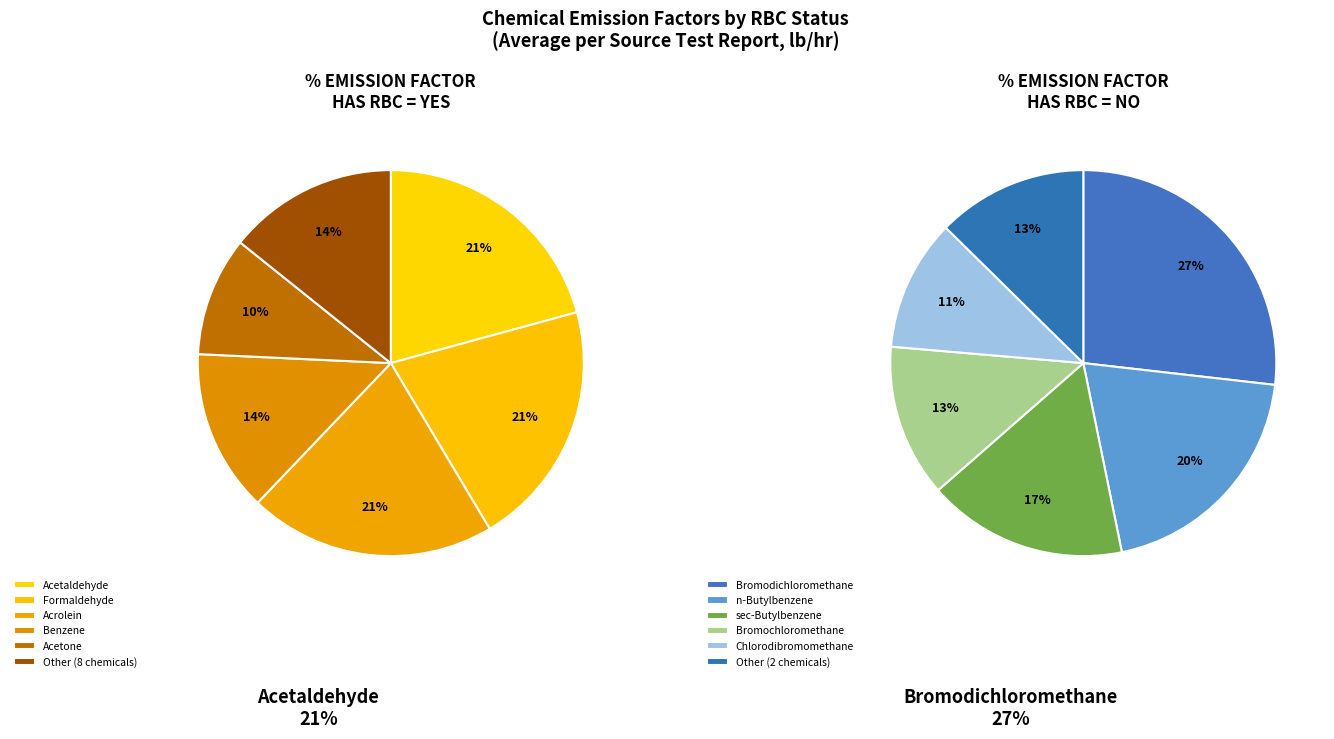

Is there a majority slice in this chart?

No